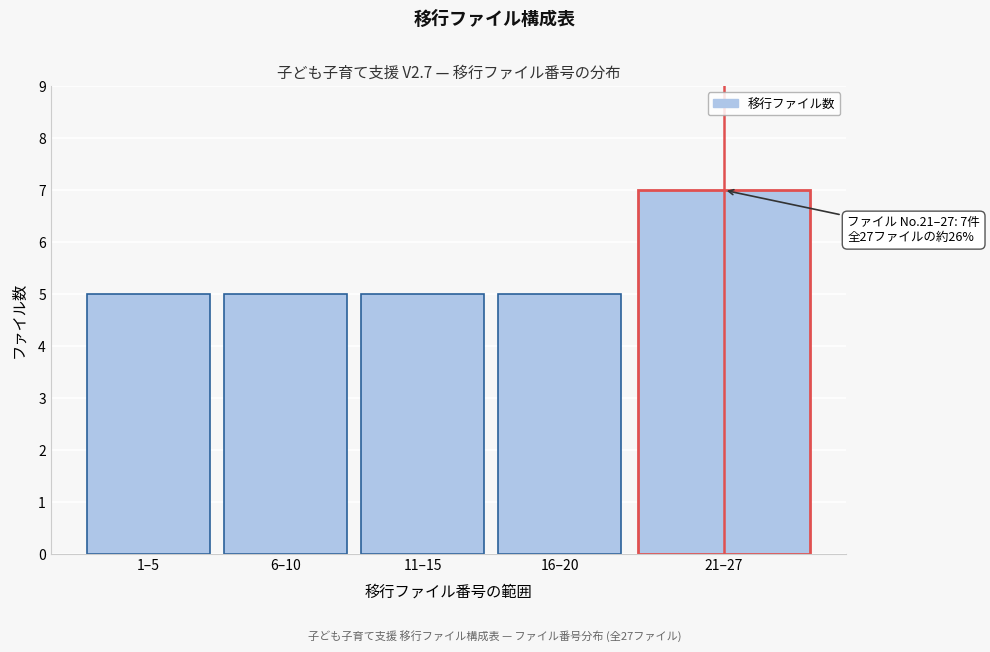

Reading left to right, list all the values displayed in this chart.

1–5=5	6–10=5	11–15=5	16–20=5	21–27=7